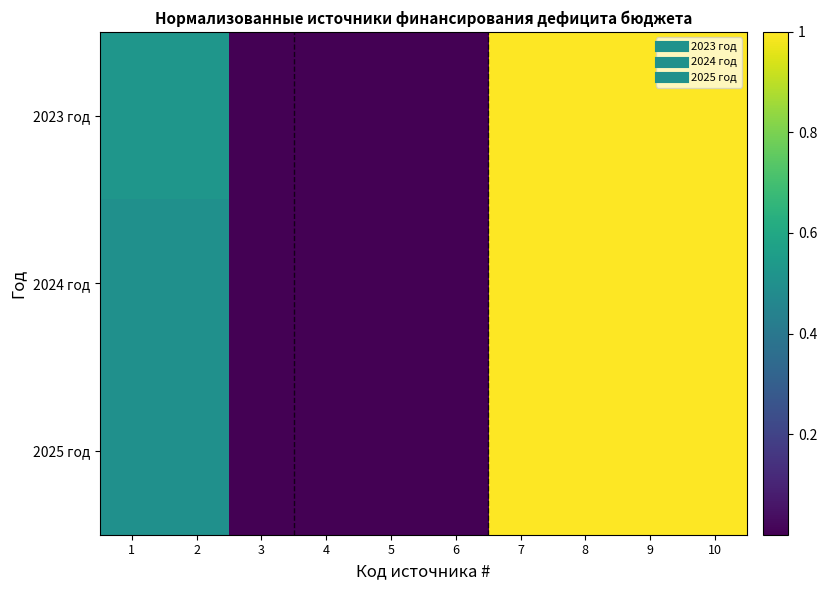

Reading left to right, transcribe all the data shown in this chart.

2023 год: 1=0.5	2=0.5	3=0.0	4=0.0	5=0.0	6=0.0	7=1.0	8=1.0	9=1.0	10=1.0
2024 год: 1=0.5	2=0.5	3=0.0	4=0.0	5=0.0	6=0.0	7=1.0	8=1.0	9=1.0	10=1.0
2025 год: 1=0.5	2=0.5	3=0.0	4=0.0	5=0.0	6=0.0	7=1.0	8=1.0	9=1.0	10=1.0